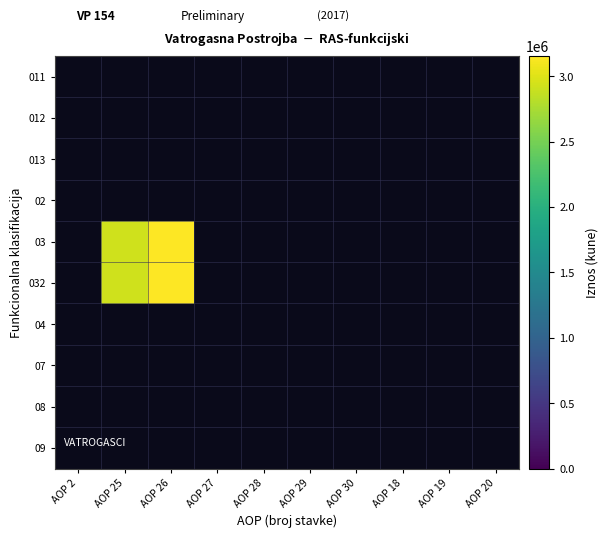

How many categories are shown in the chart?

10